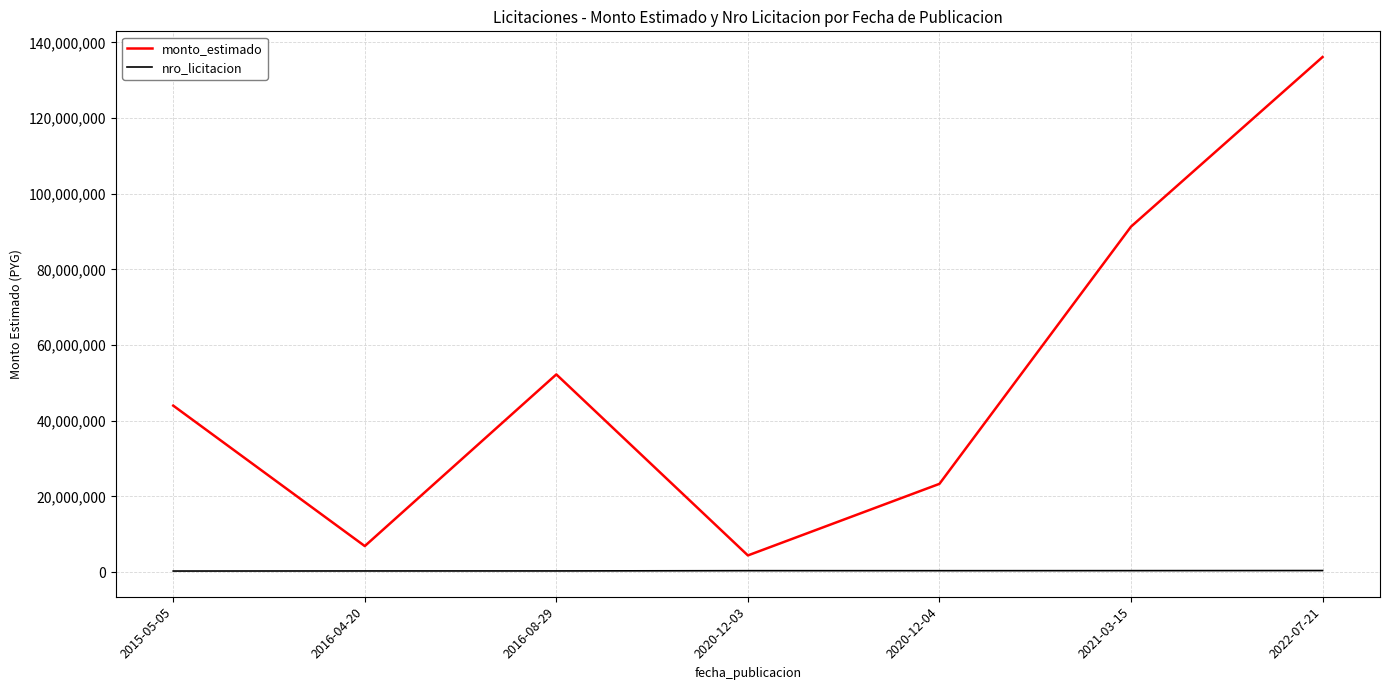

True or false: nro_licitacion and monto_estimado intersect in this chart.

False